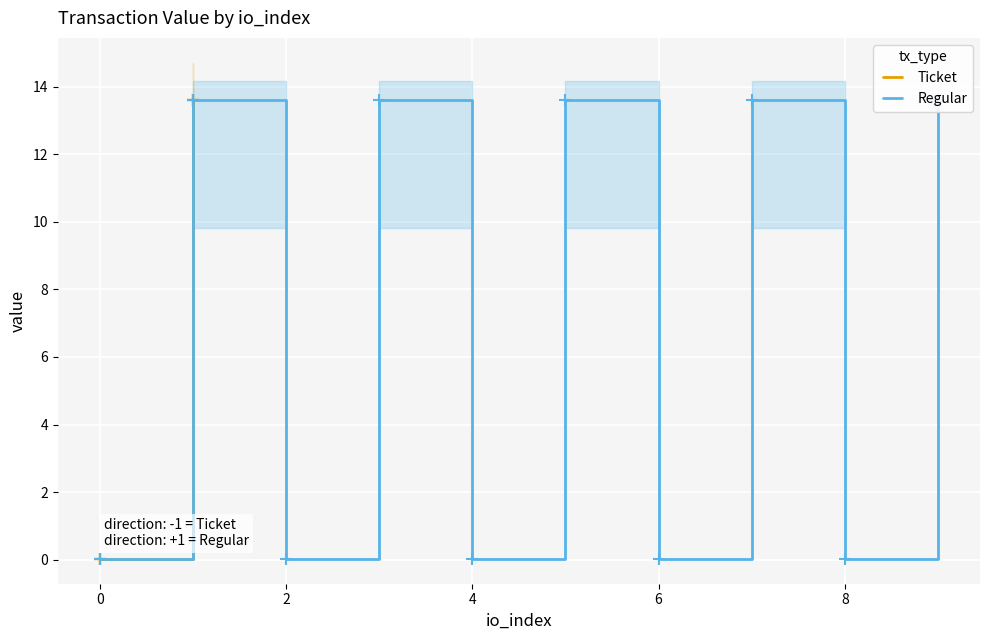

Rank the series by their maximum value, from highest to lowest.

Ticket, Regular